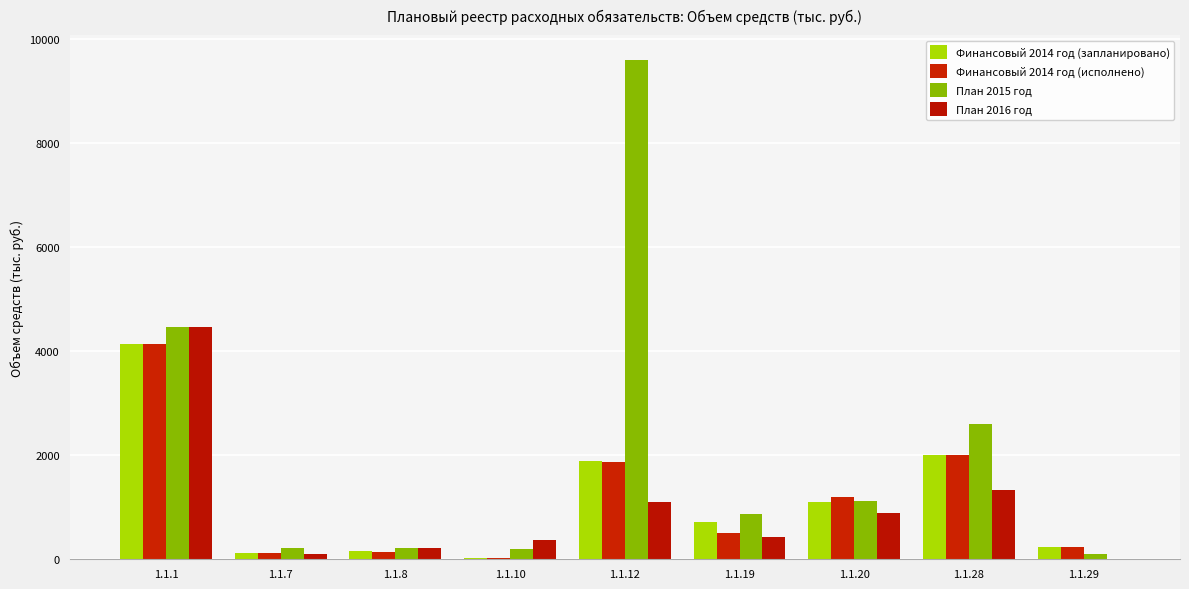

What is the spread (max minus min) of values at 1.1.7?

120.9